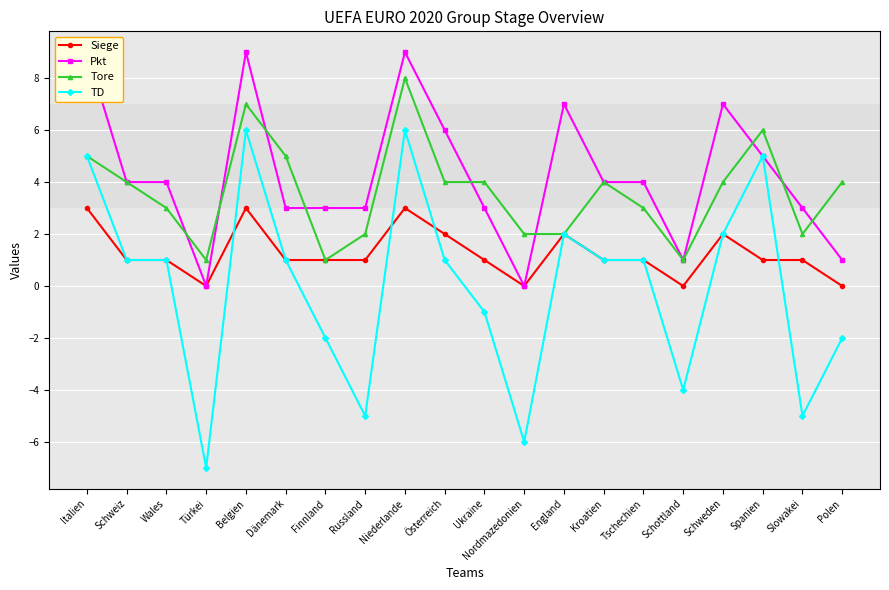

What is the difference between the second highest and second lowest values in the Siege series?

3